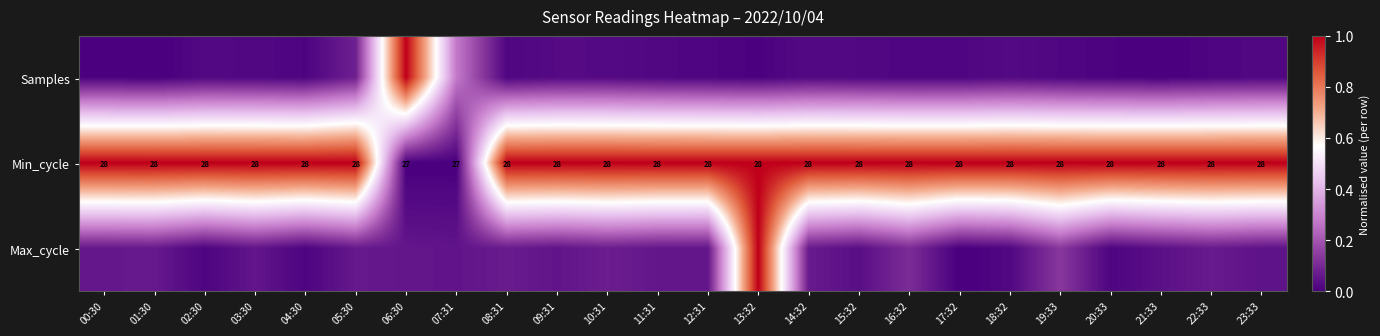

List the series in order of their peak value, lowest first.

Samples, Min_cycle, Max_cycle